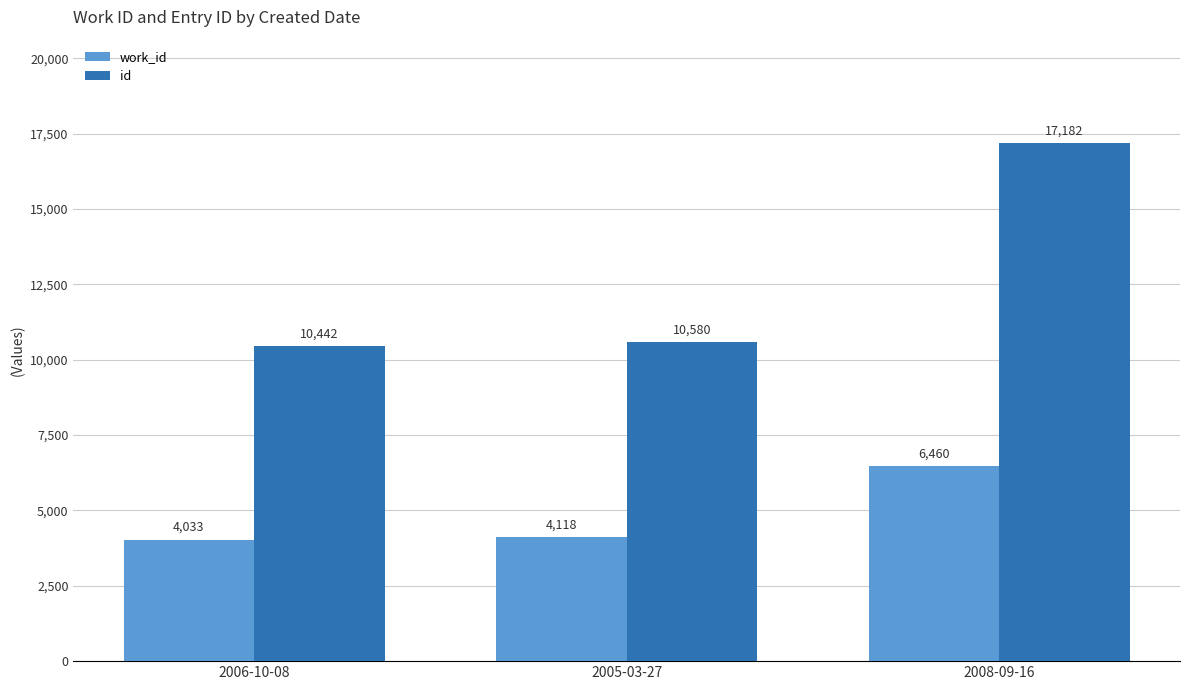

Reading left to right, what are all the values shown in this chart?

work_id: 4033	4118	6460
id: 10442	10580	17182